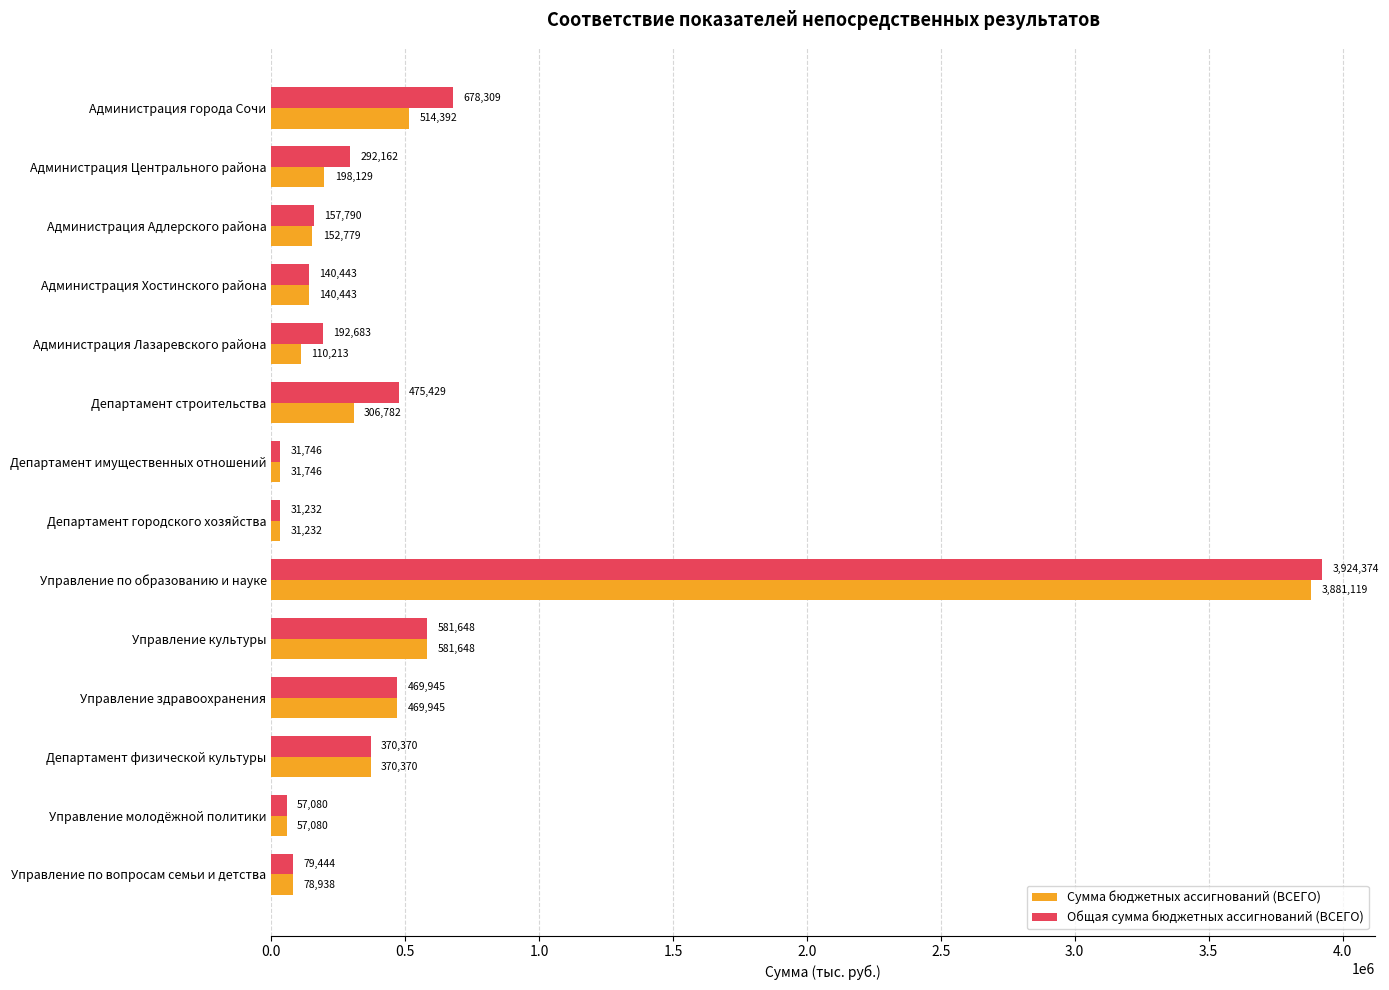

What is the highest value of the Общая сумма бюджетных ассигнований (ВСЕГО) series?

3924374.3